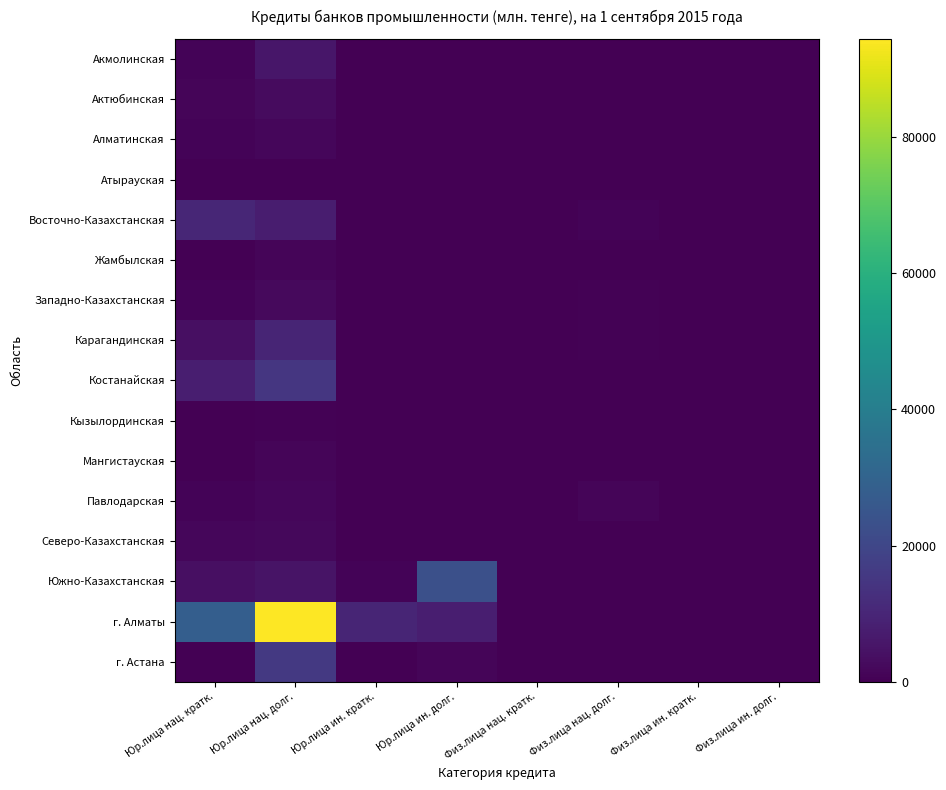

How many series are shown in this chart?

16